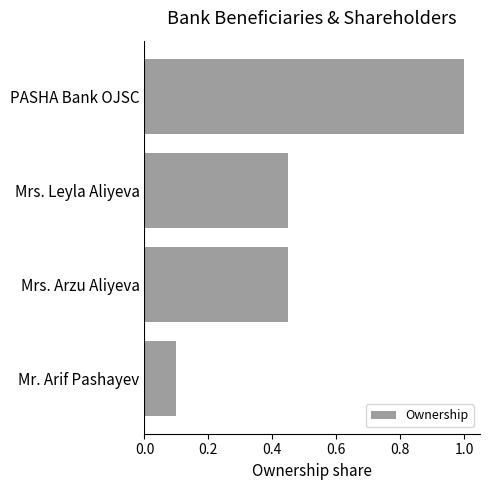

Where is the data nearest to the value 0?

Mr. Arif Pashayev